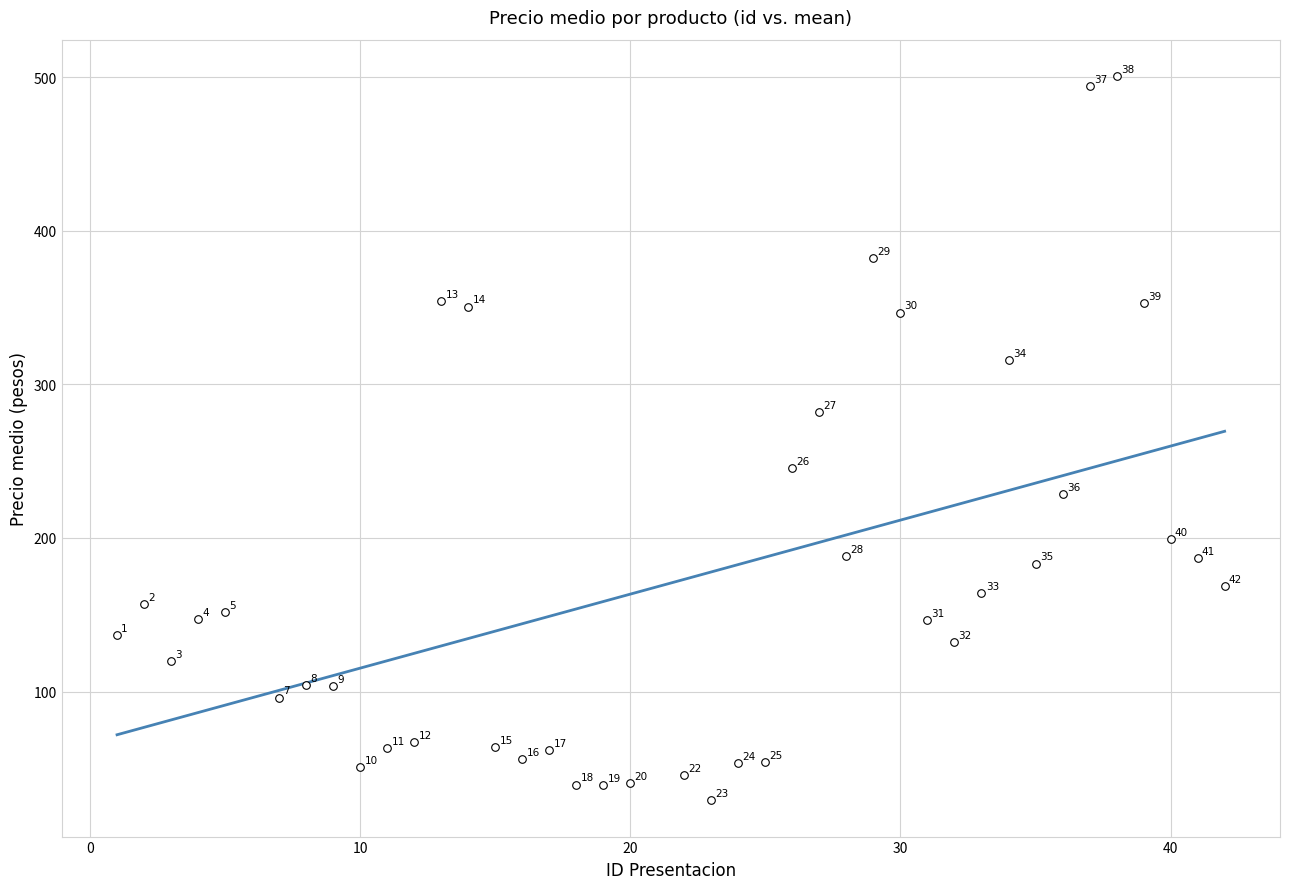

What Y value in the scatter plot is closest to 264?

282.0